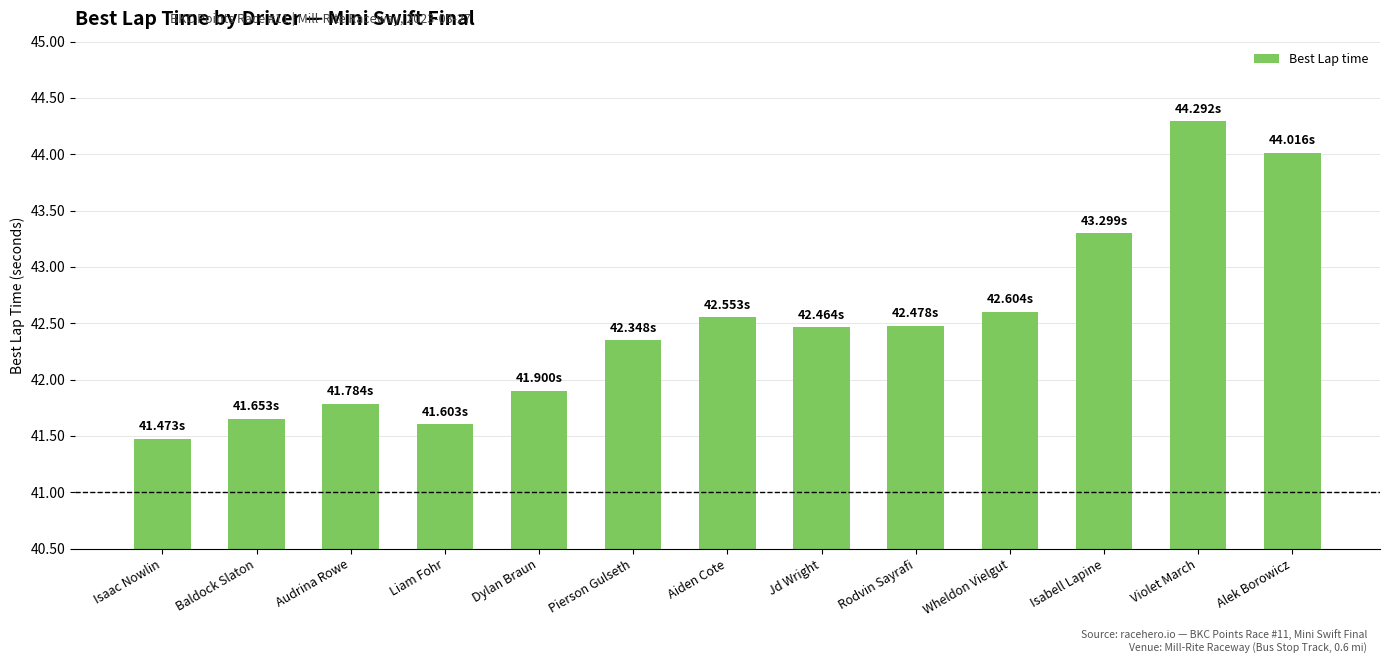

Where is the data nearest to the value 42?

Dylan Braun